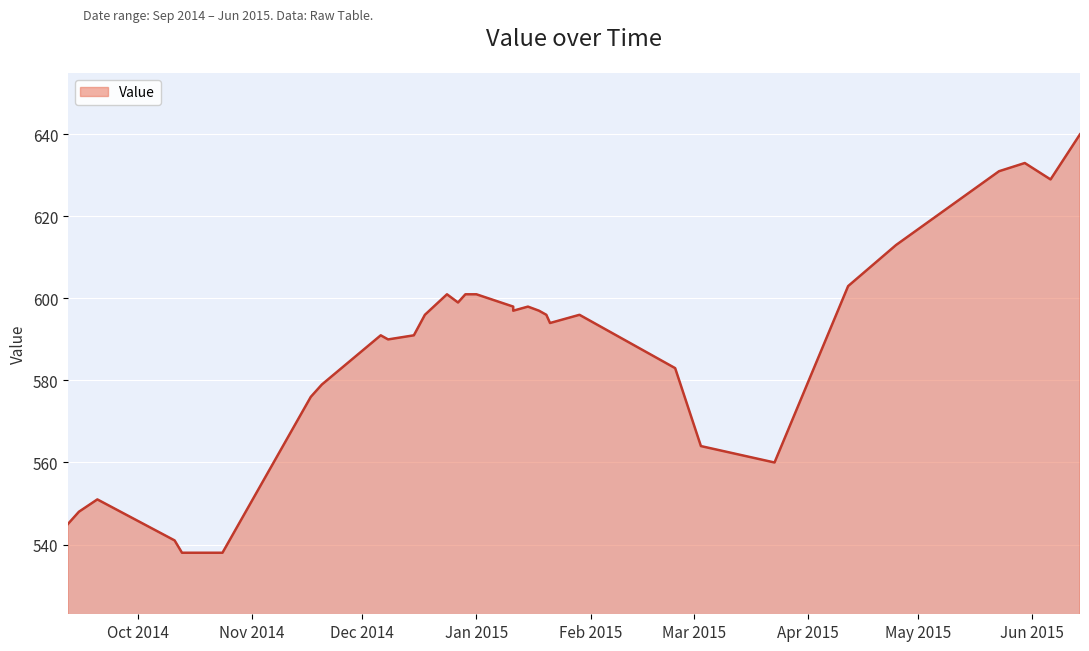

What is the approximate value at 20141024, to the nearest 50?

550